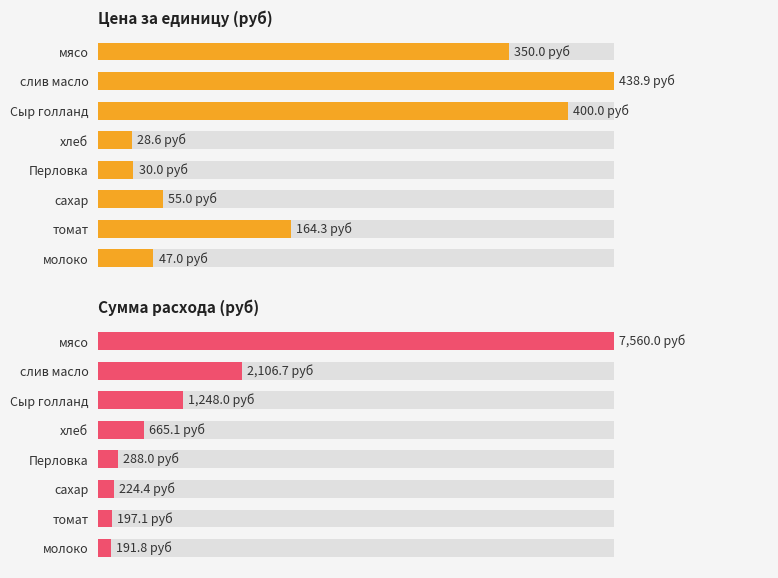

What are all the series names shown in the legend?

Цена за единицу (руб), Сумма расхода (руб)